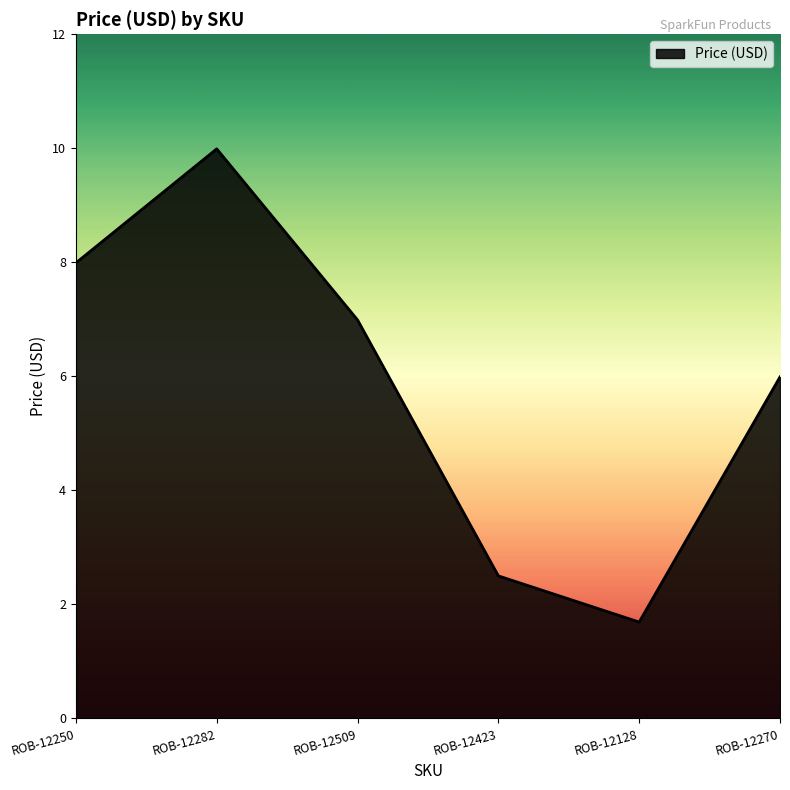

What is the difference between the second highest and second lowest values?

5.5